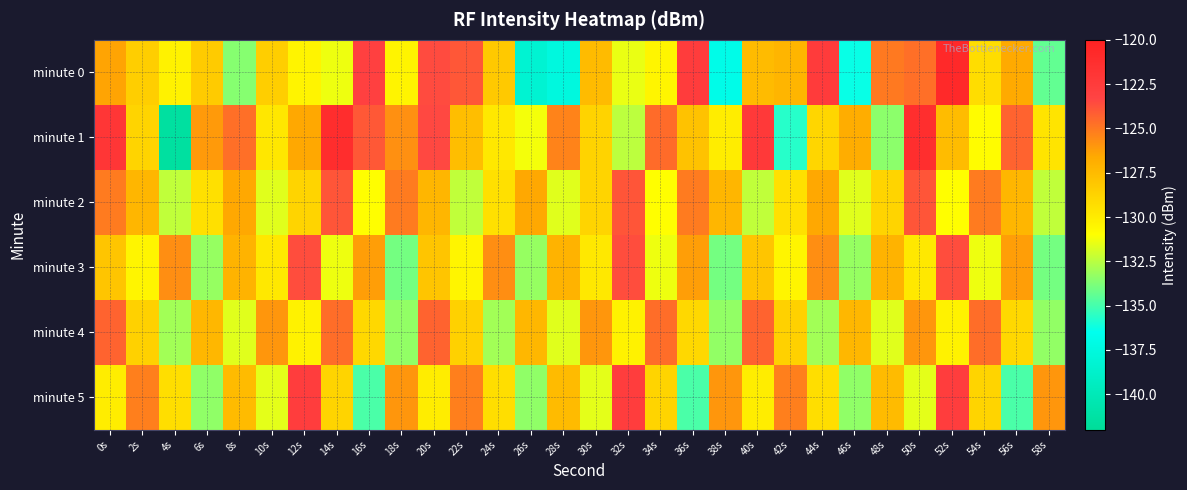

Which series has the largest range (max minus min)?

minute 1